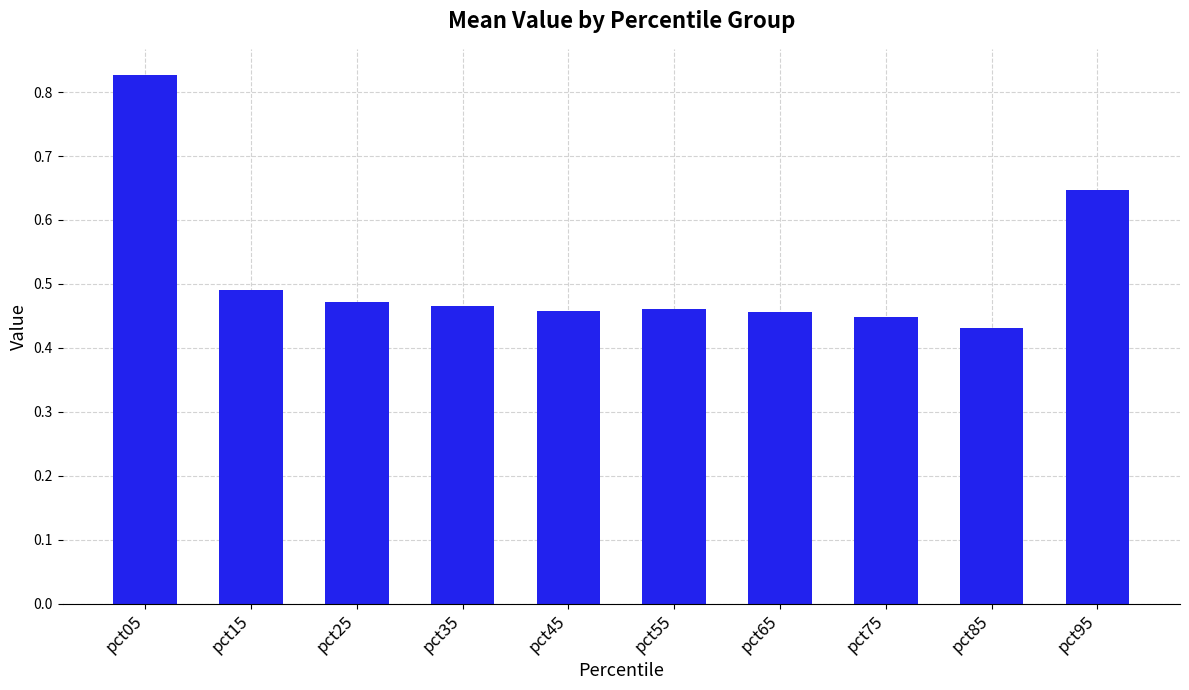

Between pct85 and pct95, which is larger?

pct95